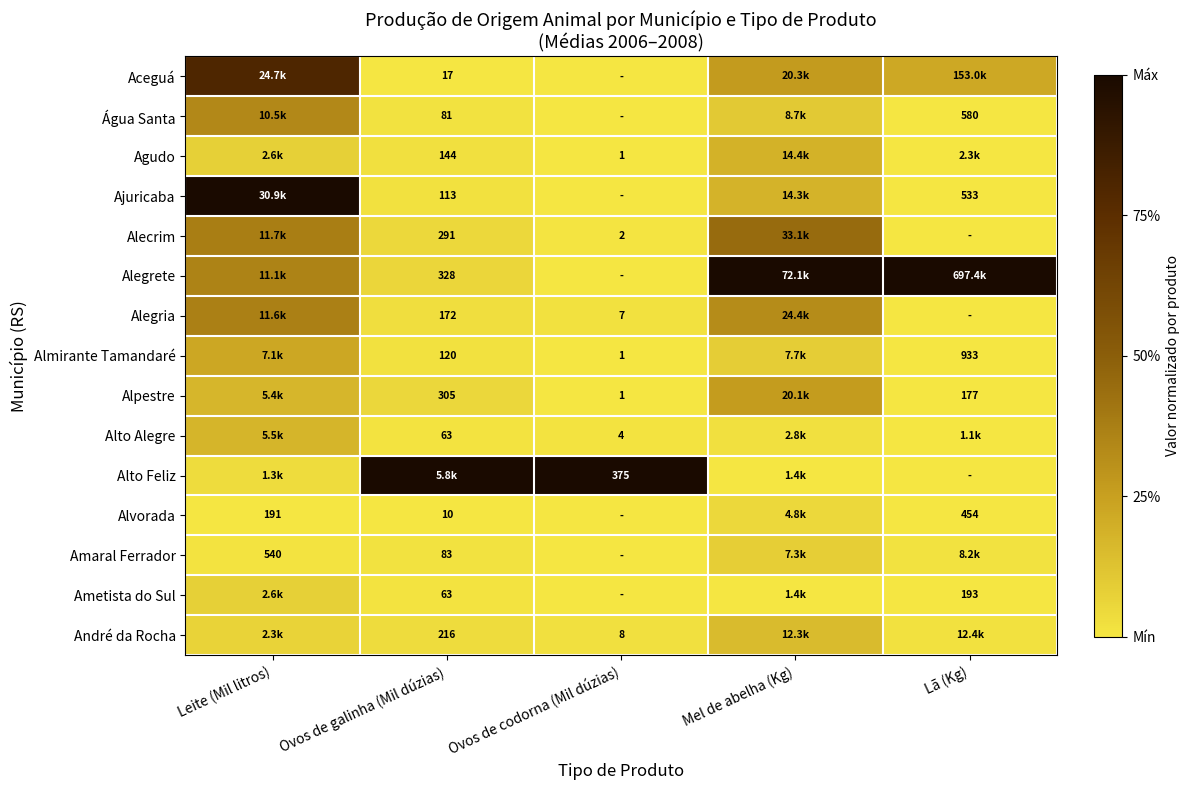

At which category does the chart reach its minimum across all series?

Ovos de codorna (Mil dúzias)